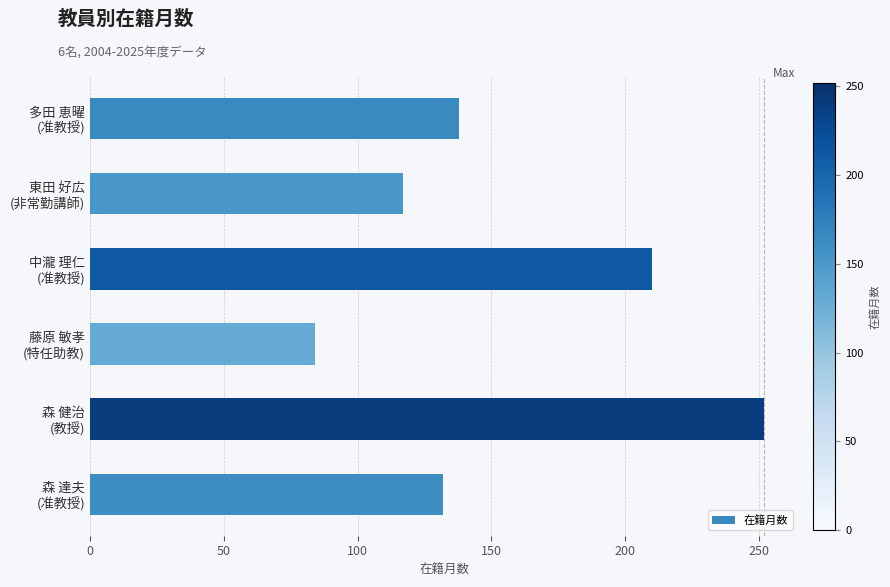

Rank the categories by value from highest to lowest.

森 健治
(教授), 中瀧 理仁
(准教授), 多田 恵曜
(准教授), 森 達夫
(准教授), 東田 好広
(非常勤講師), 藤原 敏孝
(特任助教)